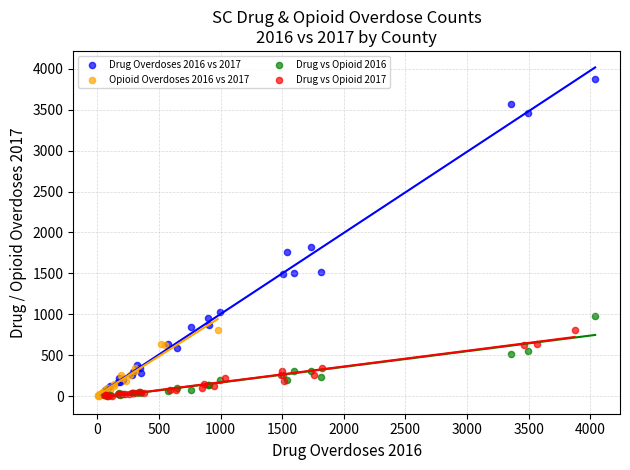

Which series reaches the maximum Y coordinate?

Drug Overdoses 2016 vs 2017